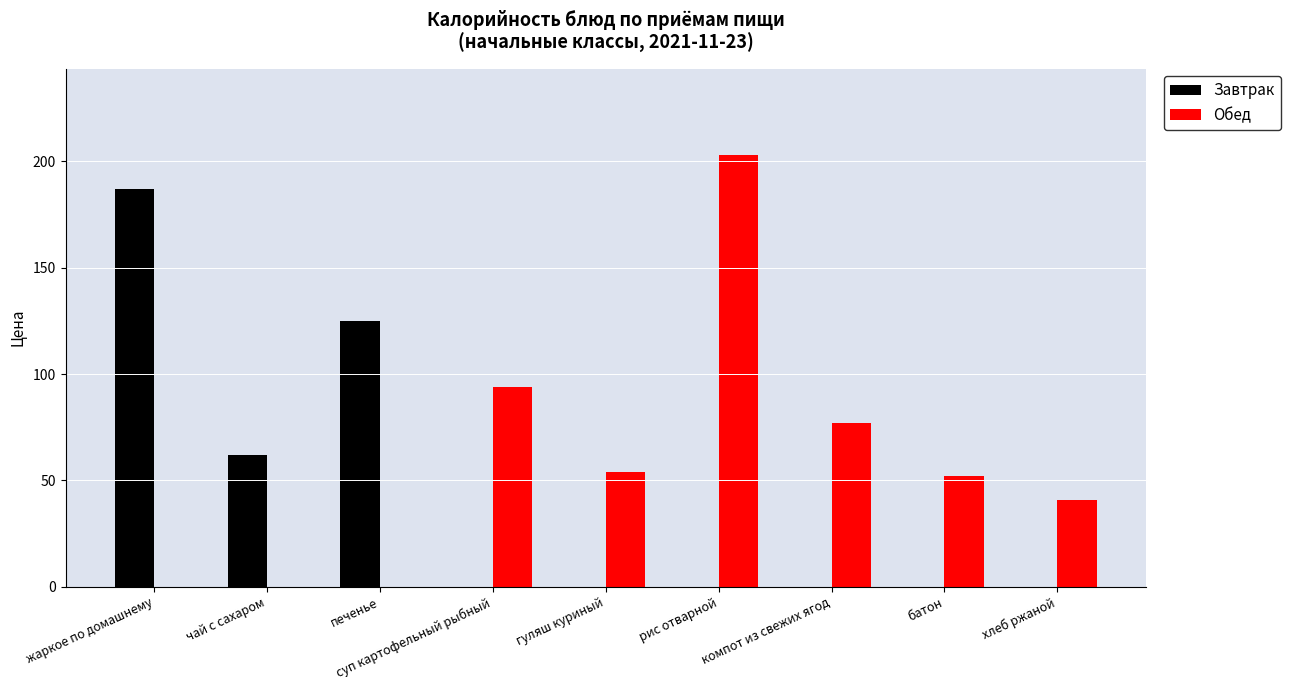

Which series has the largest range (max minus min)?

Обед